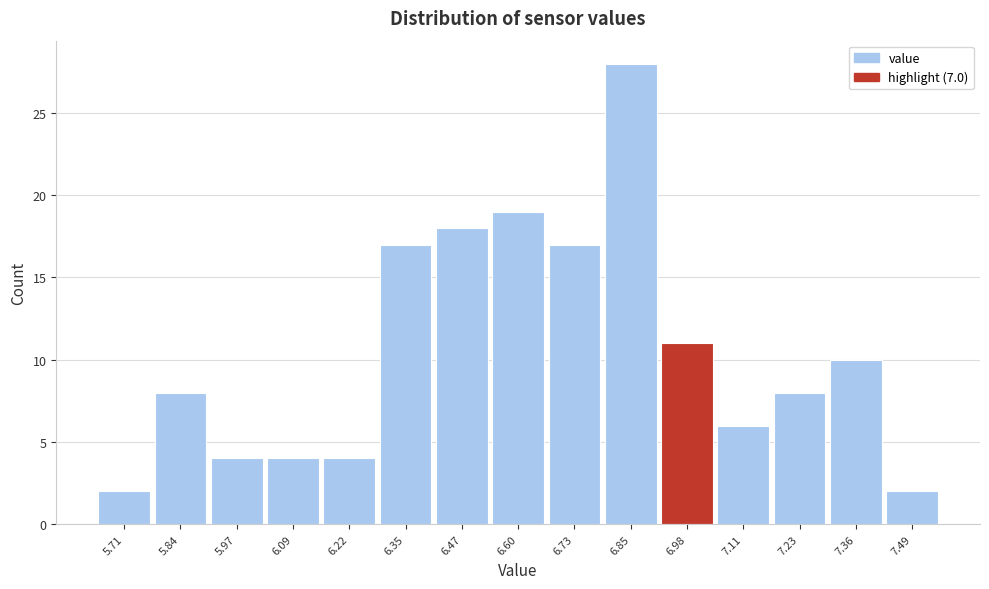

Reading left to right, transcribe this chart: for each bar, give the range it covers on the x-axis and its height. Neither the bar edges nor the heights are printed on the chart, so give them approximately, as read against the axes.

5.66 to 5.78: 2
5.78 to 5.90: 8
5.90 to 6.04: 4
6.04 to 6.16: 4
6.16 to 6.28: 4
6.28 to 6.42: 17
6.42 to 6.54: 18
6.54 to 6.66: 19
6.66 to 6.80: 17
6.80 to 6.92: 28
6.92 to 7.04: 11
7.04 to 7.18: 6
7.18 to 7.30: 8
7.30 to 7.42: 10
7.42 to 7.56: 2